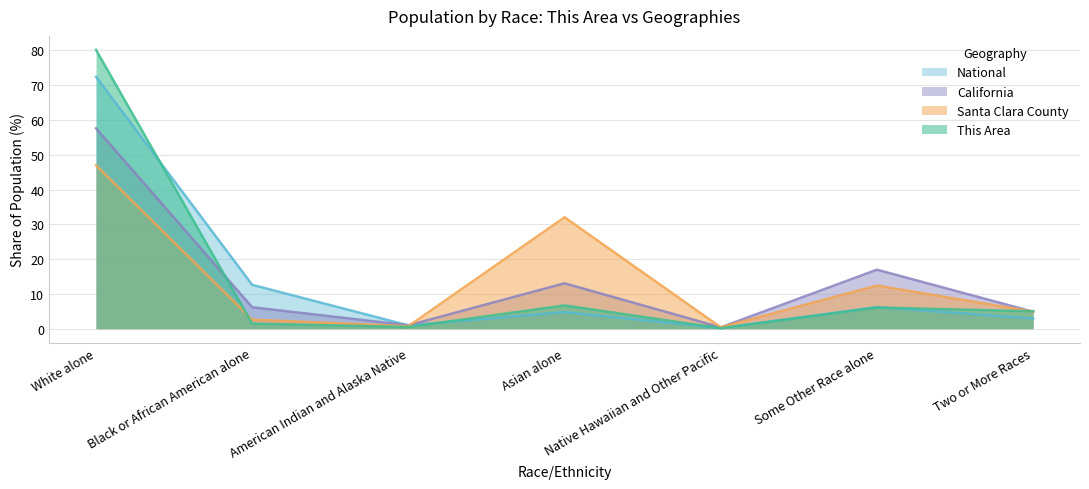

Read the This Area value at Native Hawaiian and Other Pacific.

0.1